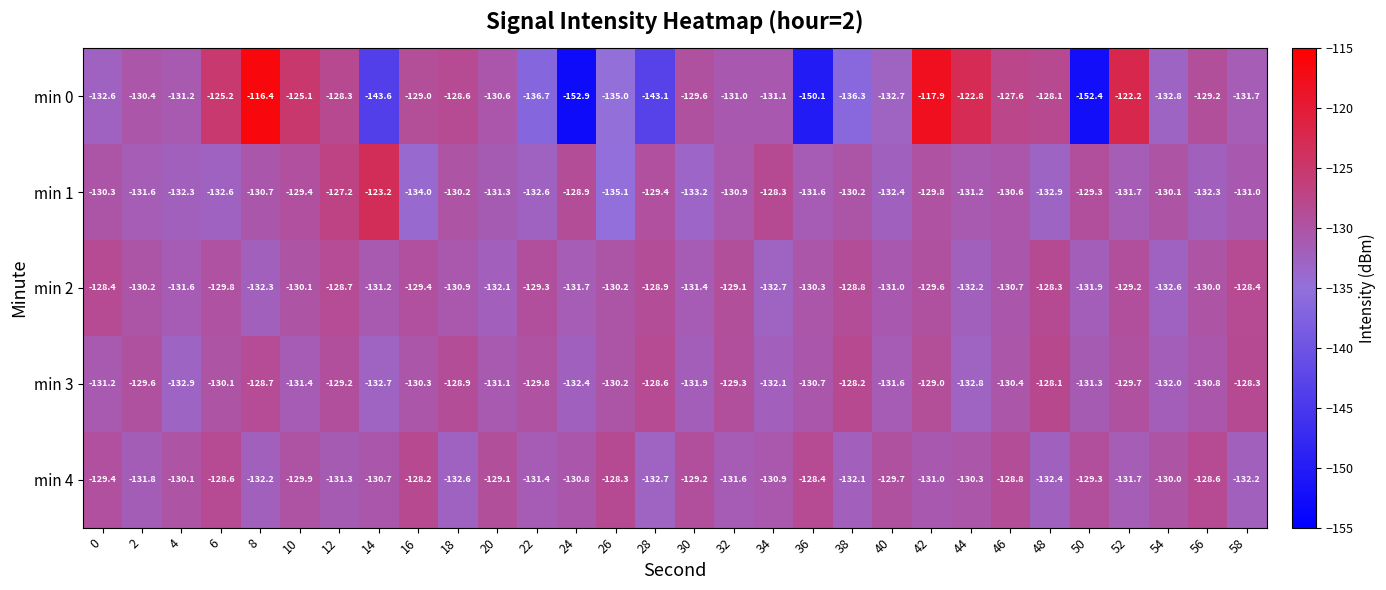

At how many categories does at least one series exceed -121?

2